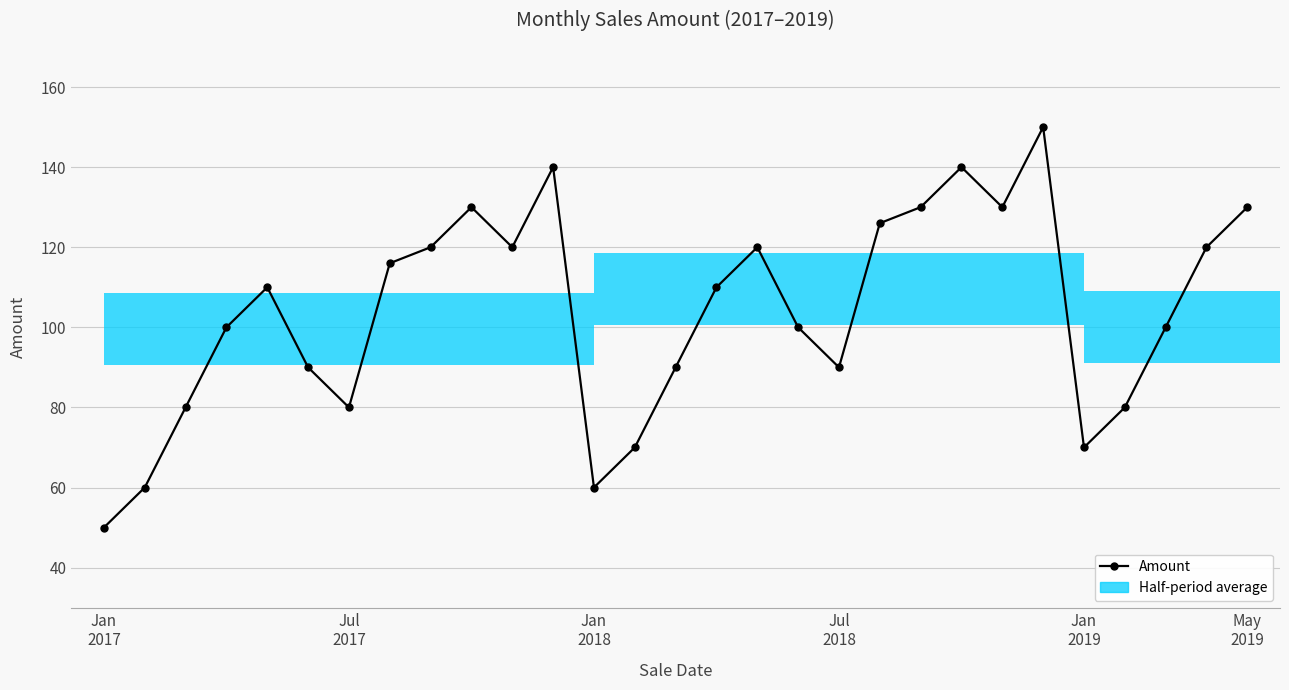

At which category does the chart reach its peak across all series?

23